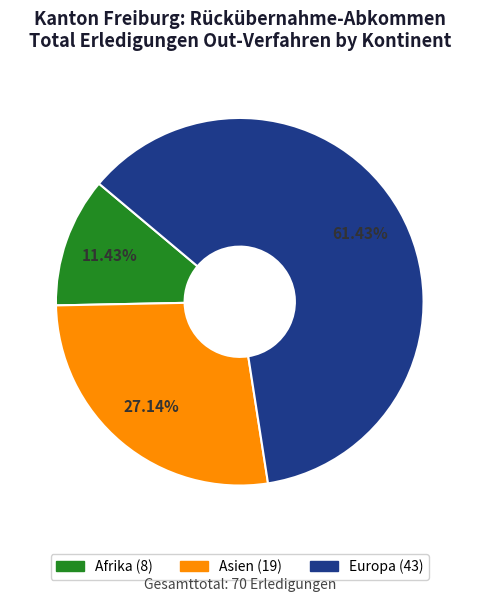

What percentage is the Afrika slice, to the nearest percent?

11%